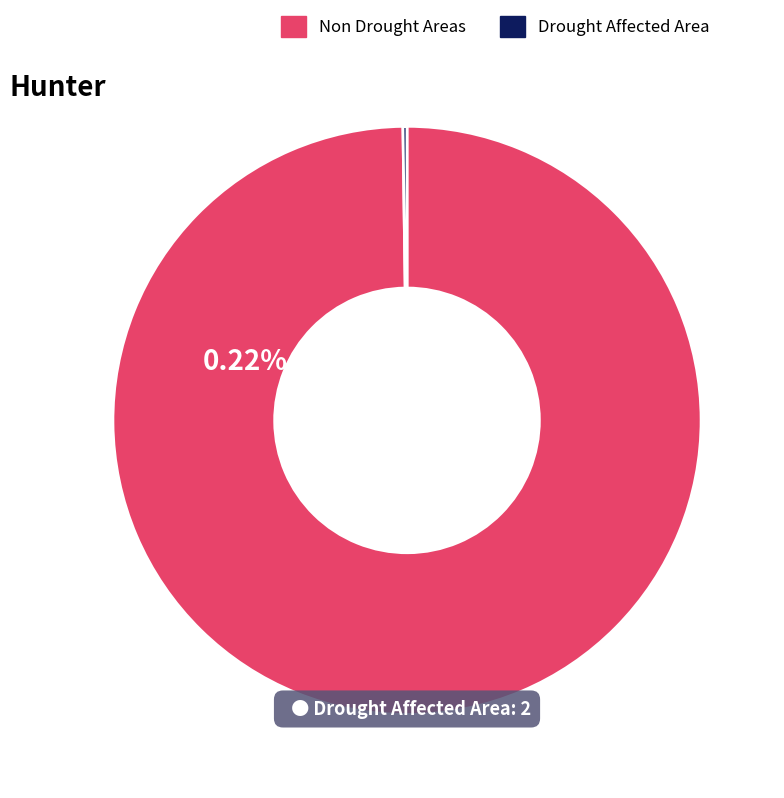

Does any single category account for the majority?

Yes